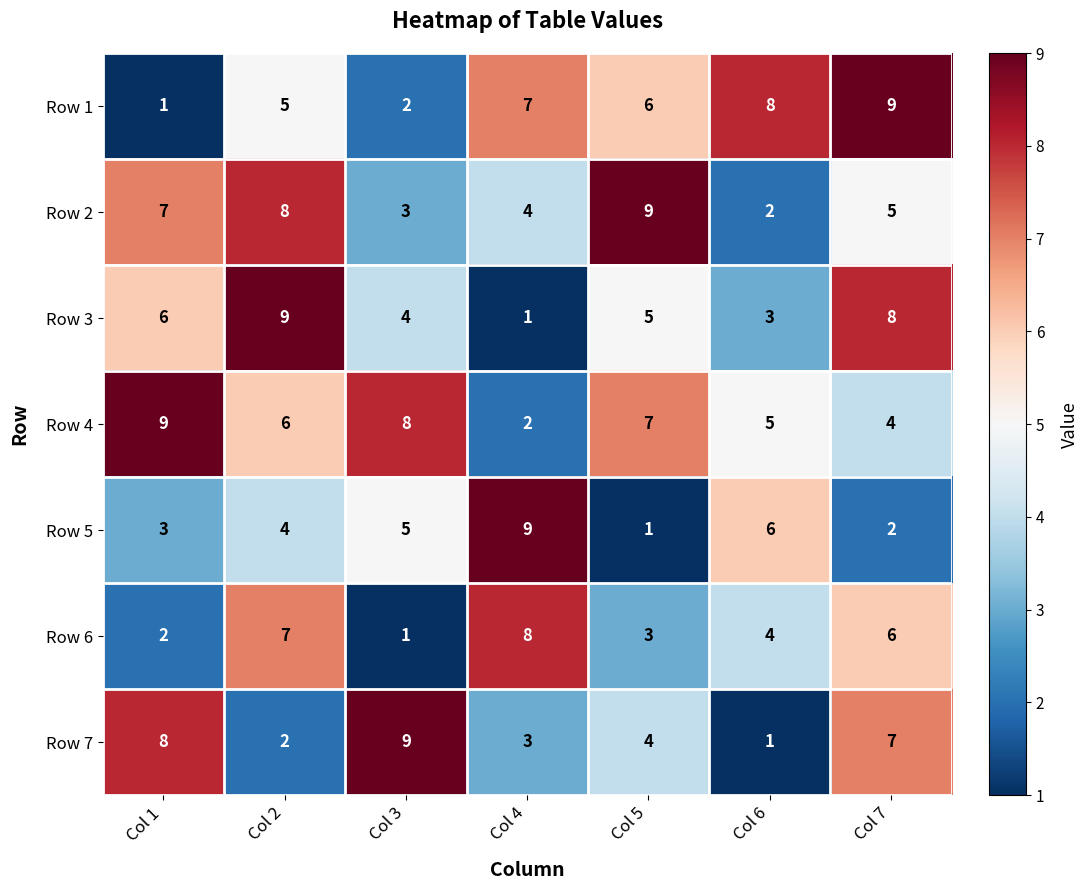

What is the average value of the Row 5 series?

4